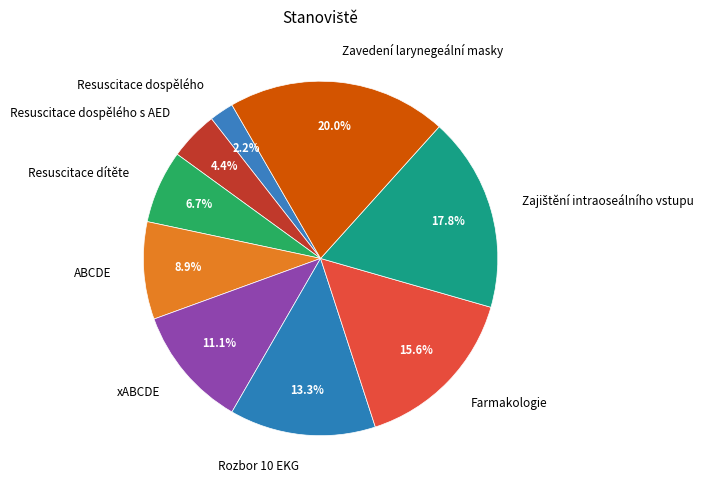

Does Resuscitace dítěte account for over 50% of the chart?

No